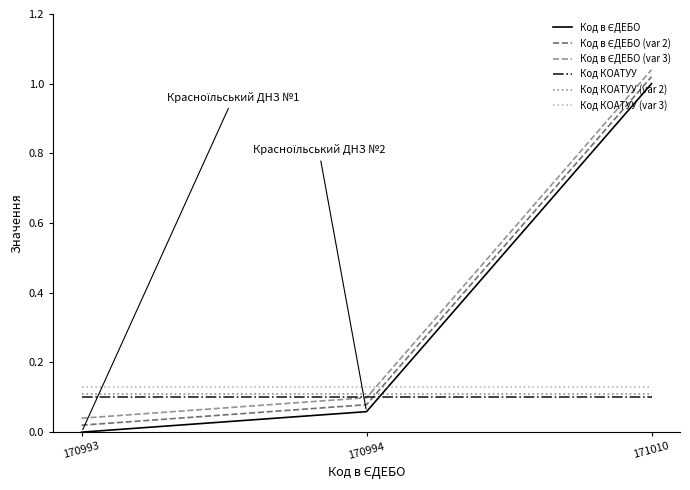

Is the value of Код КОАТУУ (var 3) at 171010 greater than the value of Код КОАТУУ at 170993?

Yes